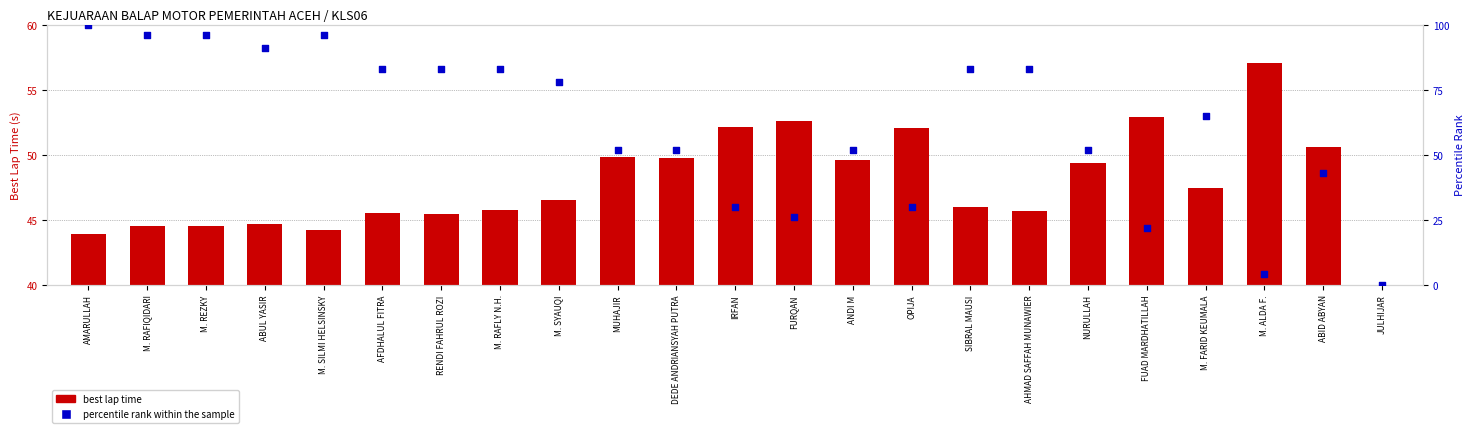

What are all the series names shown in the legend?

best lap time, percentile rank within the sample